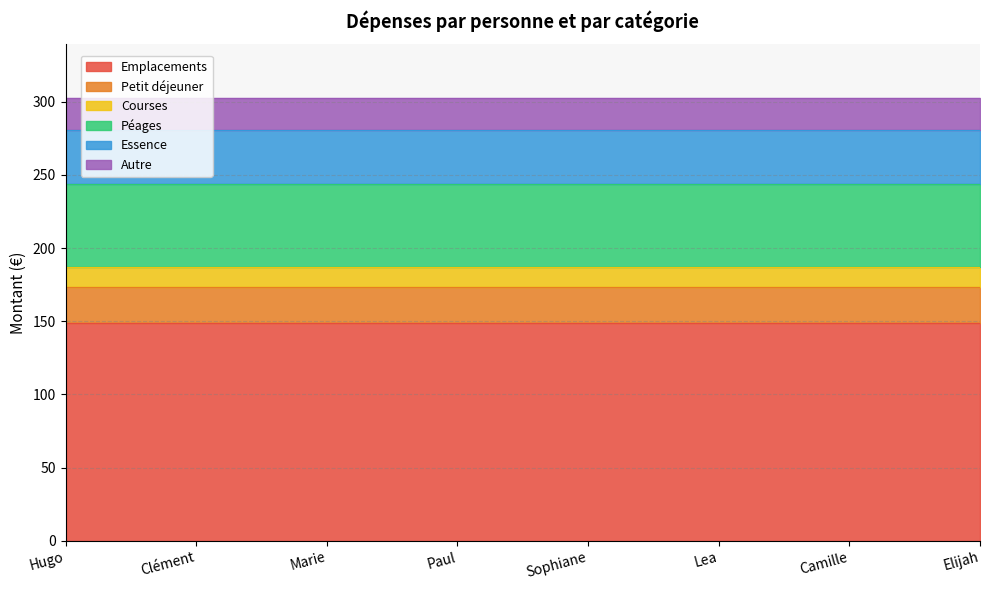

Which series has the largest total across all categories?

Emplacements